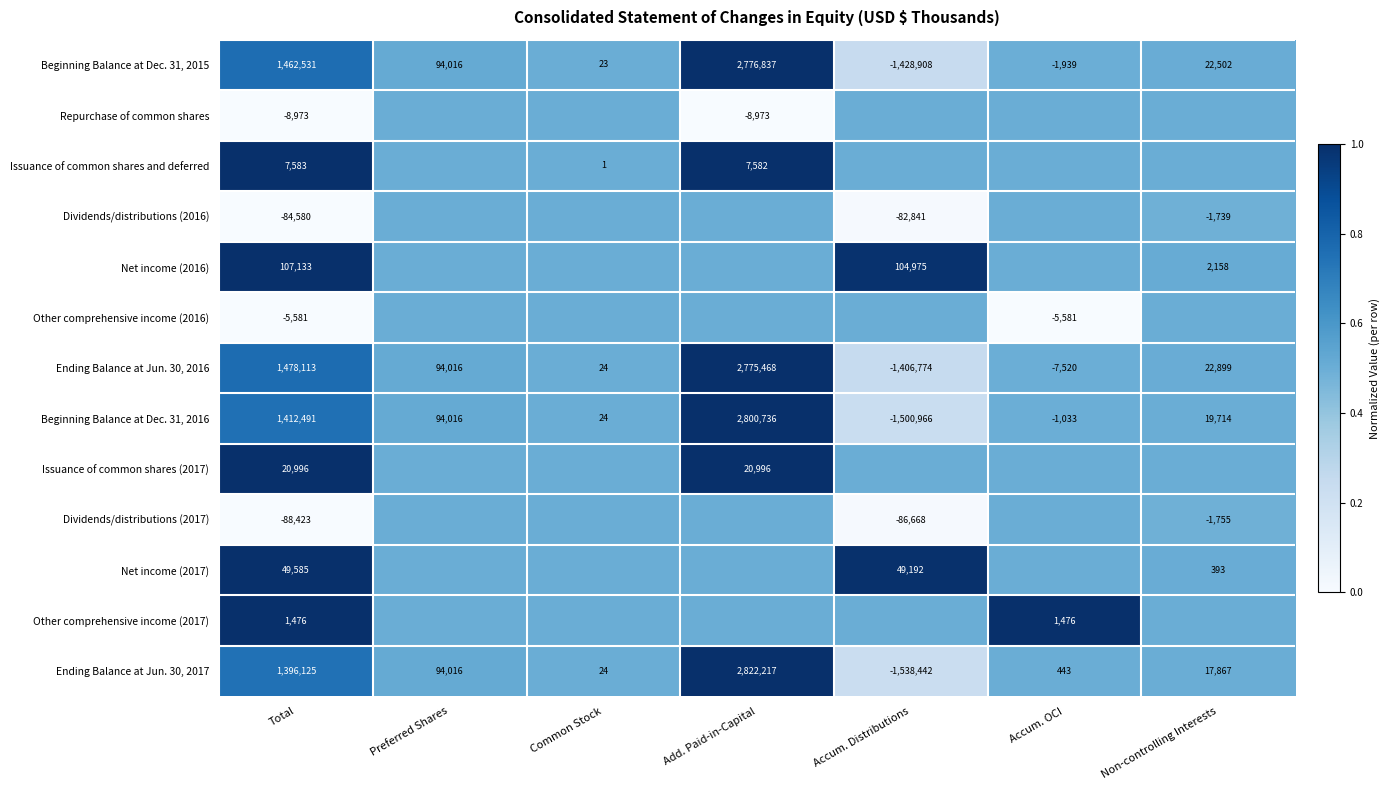

Between Preferred Shares and Non-controlling Interests, which is larger?

Preferred Shares